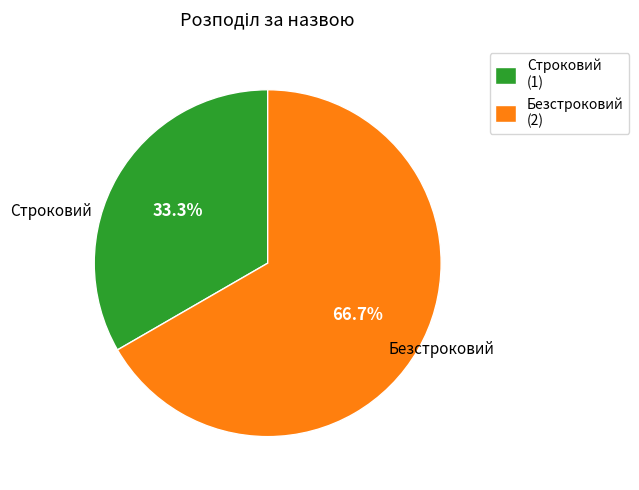

What percentage is the Безстроковий slice, to the nearest percent?

67%